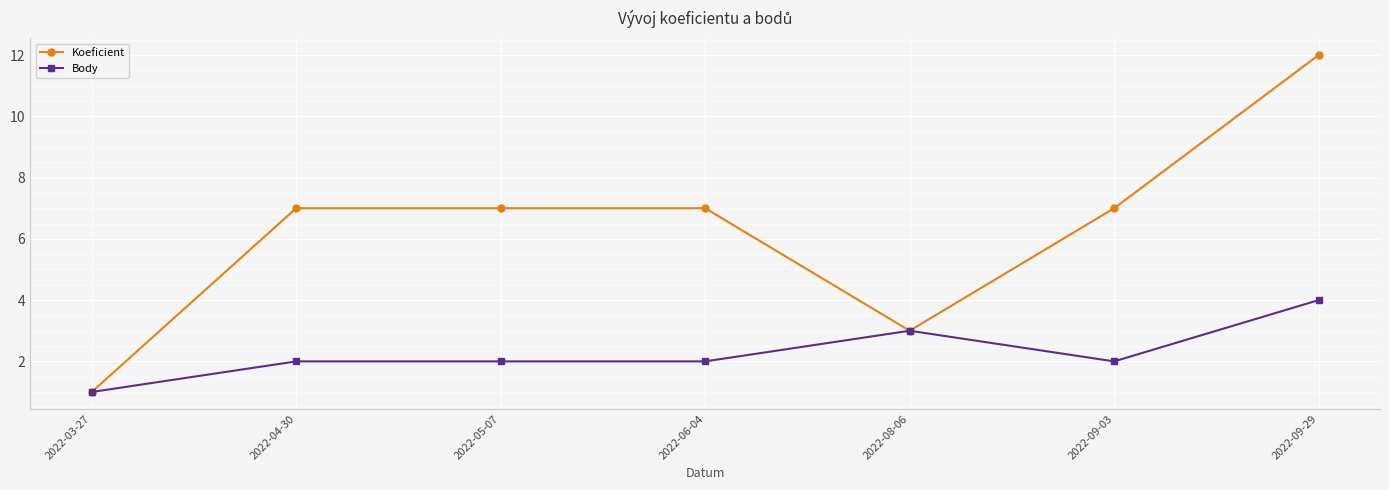

How many data points does each series have?

7